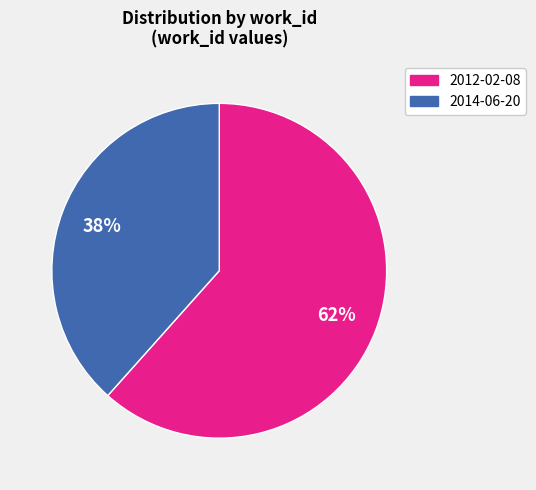

What is the ratio of the value at 2014-06-20 to the value at 2012-02-08?

0.6